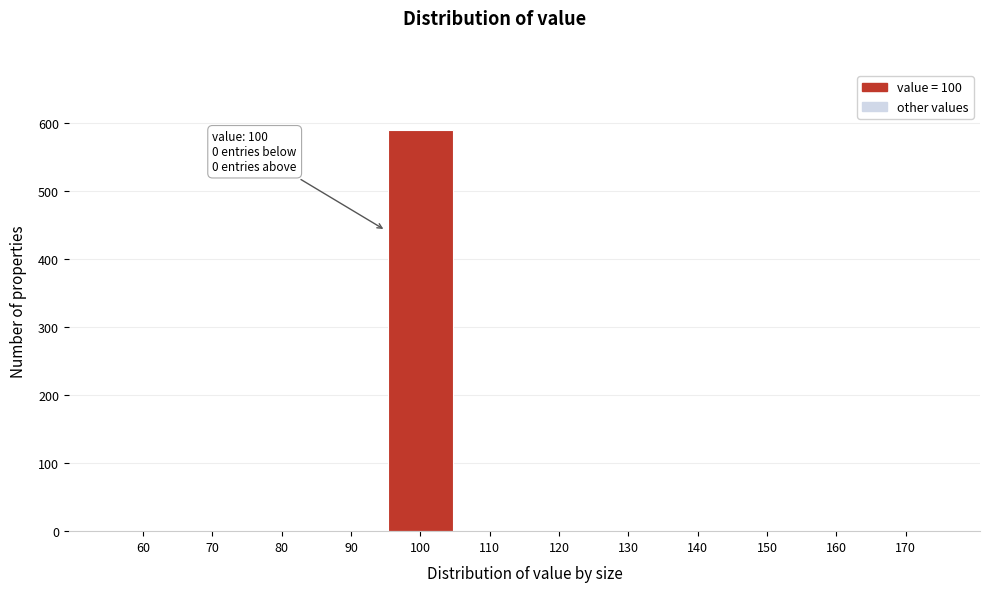

Reading left to right, extract all data points from this chart.

60=0	70=0	80=0	90=0	100=589	110=0	120=0	130=0	140=0	150=0	160=0	170=0